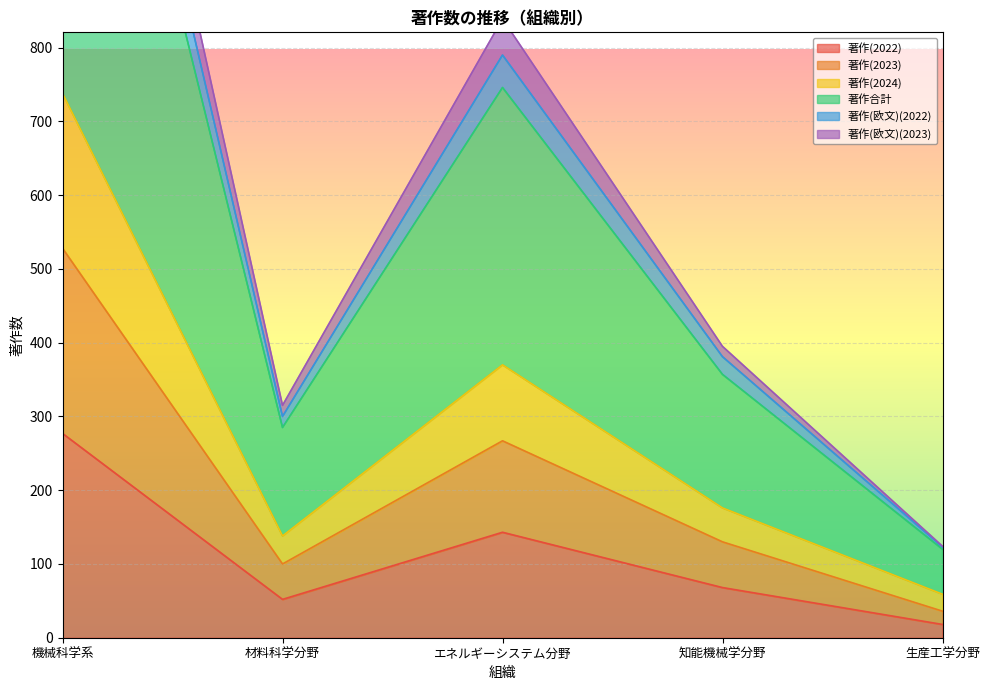

What are all the series names shown in the legend?

著作(2022), 著作(2023), 著作(2024), 著作合計, 著作(欧文)(2022), 著作(欧文)(2023)